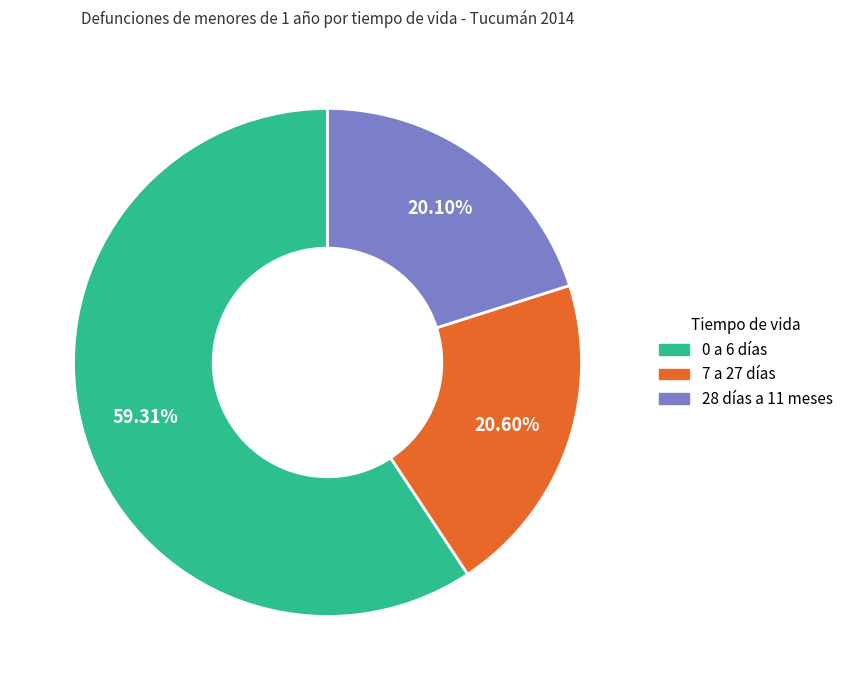

Is the sum of 0 a 6 días and 28 días a 11 meses greater than half?

Yes